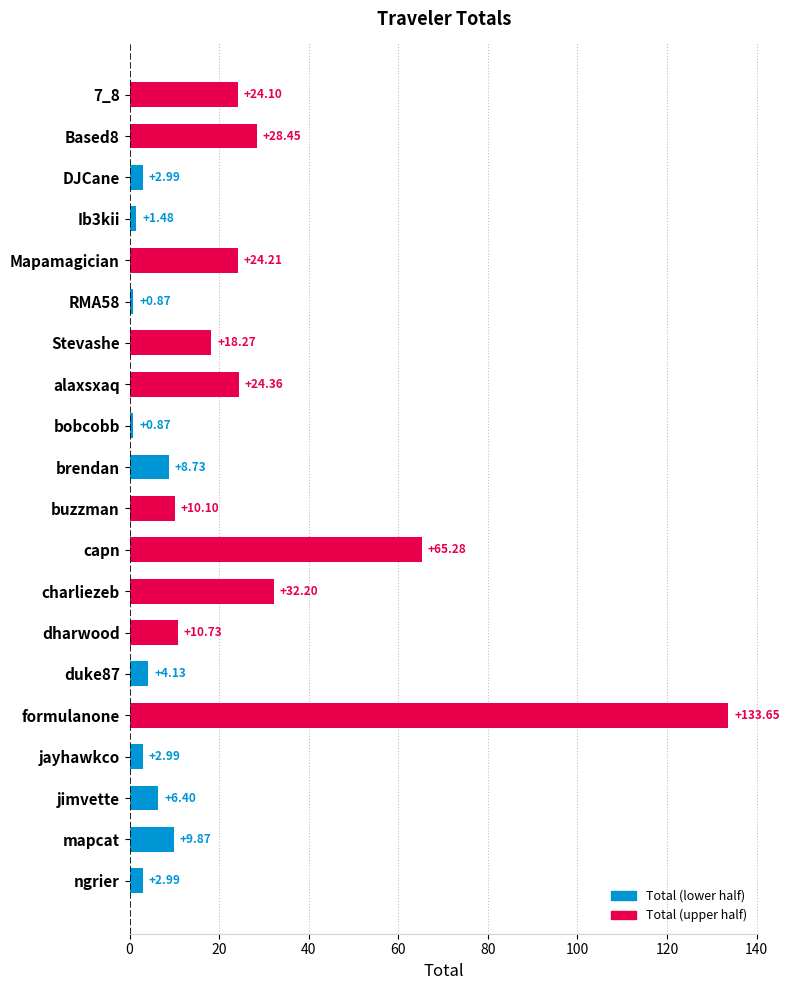

What is the change in value from alaxsxaq to formulanone?

+109.3